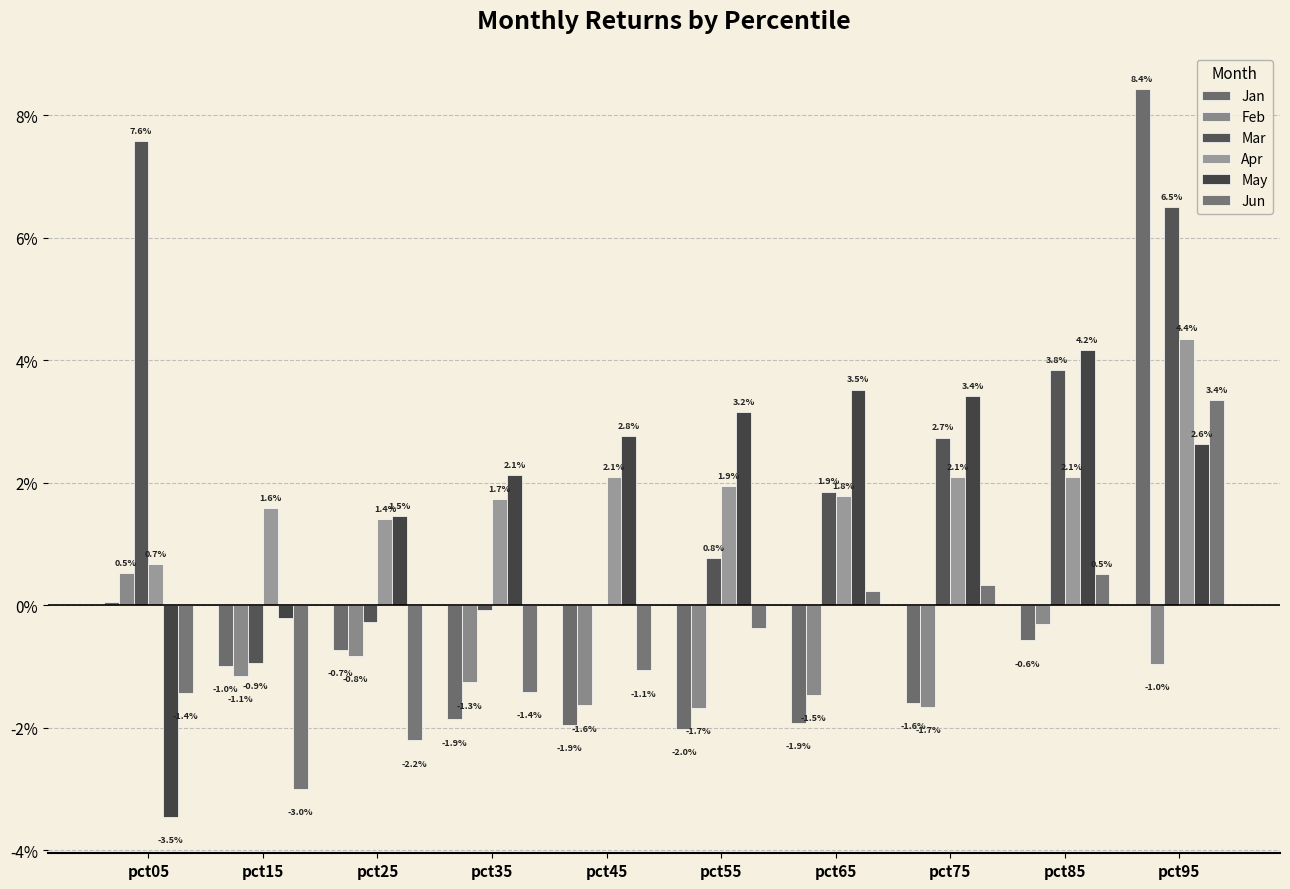

Between pct95 and pct05, which is larger?

pct95